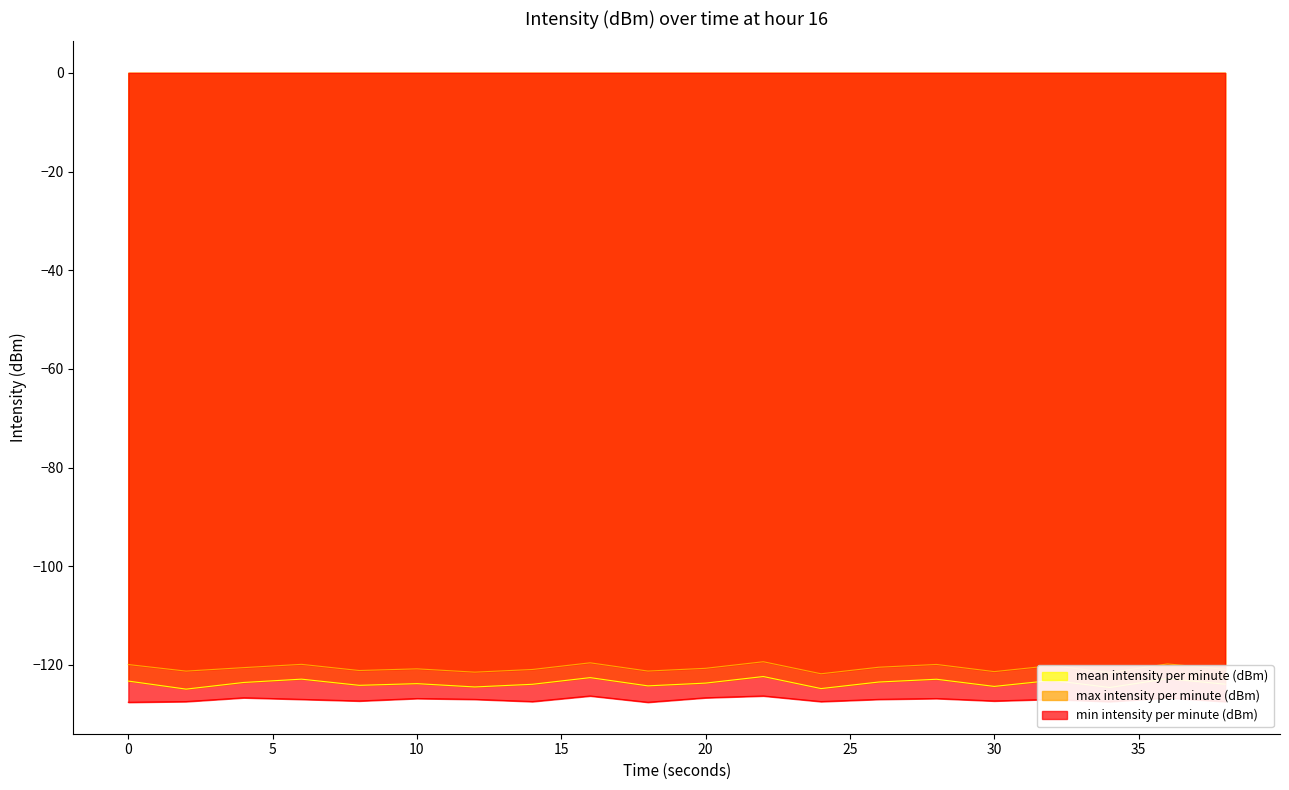

Which series has the largest range (max minus min)?

mean intensity per minute (dBm)